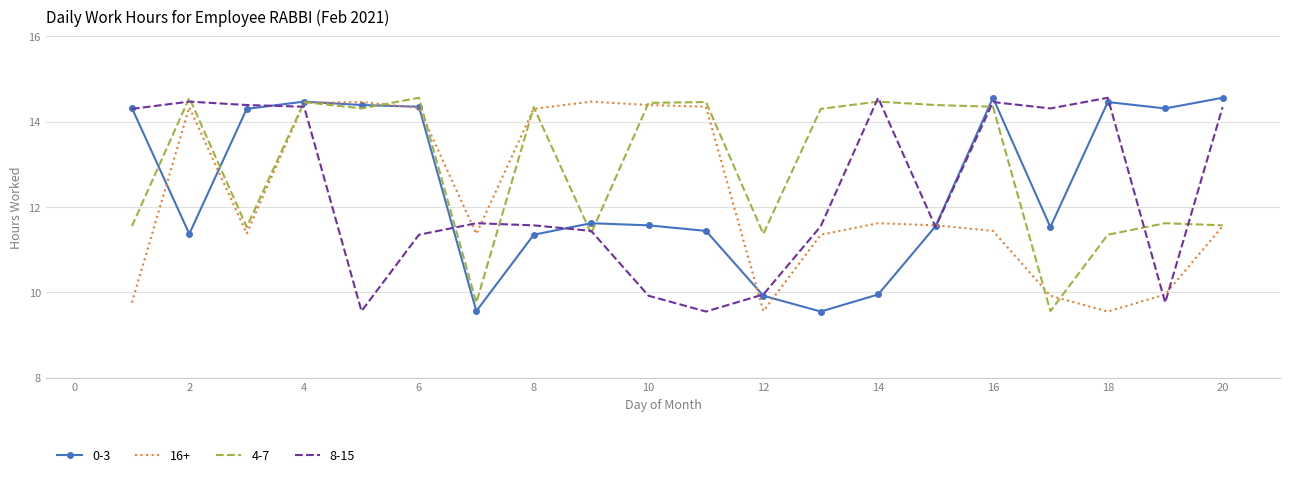

What is the lowest value of the 0-3 series?

9.6